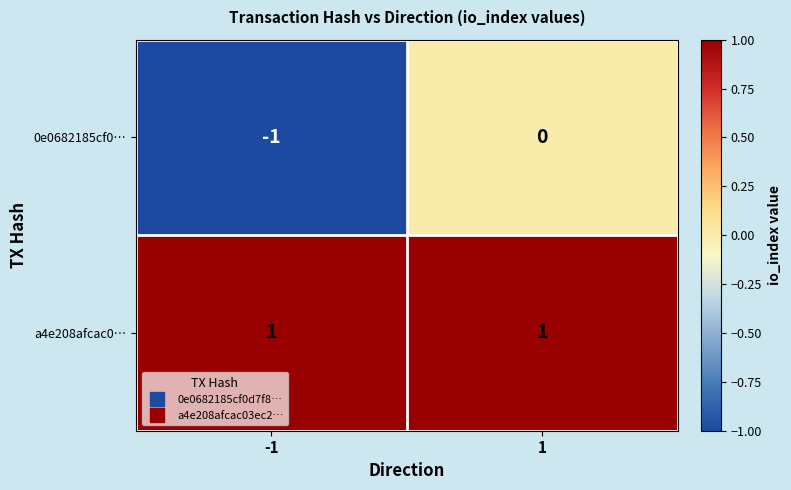

Is it true that 0e0682185cf0… equals -2 at -1?

False